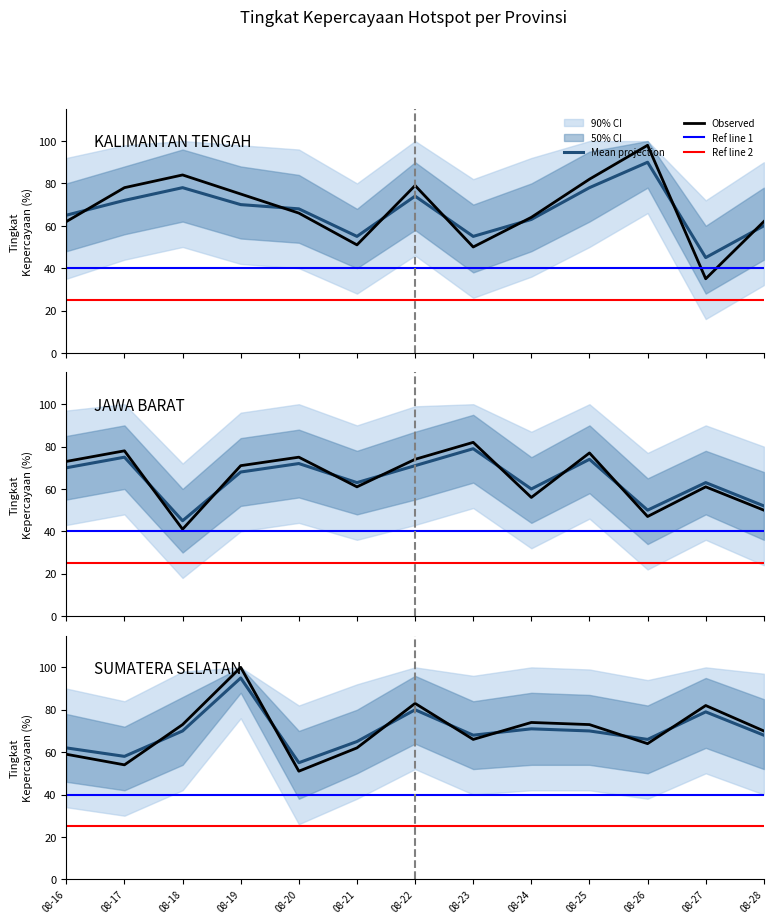

Between 08-23 and 08-24, which is larger?

08-24